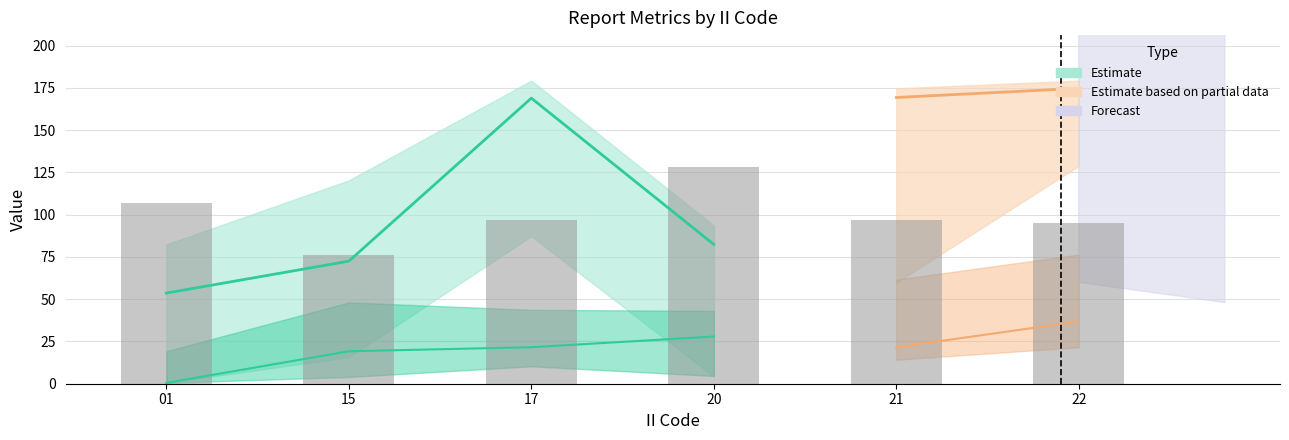

The value at 17 is 67. True or false?

False